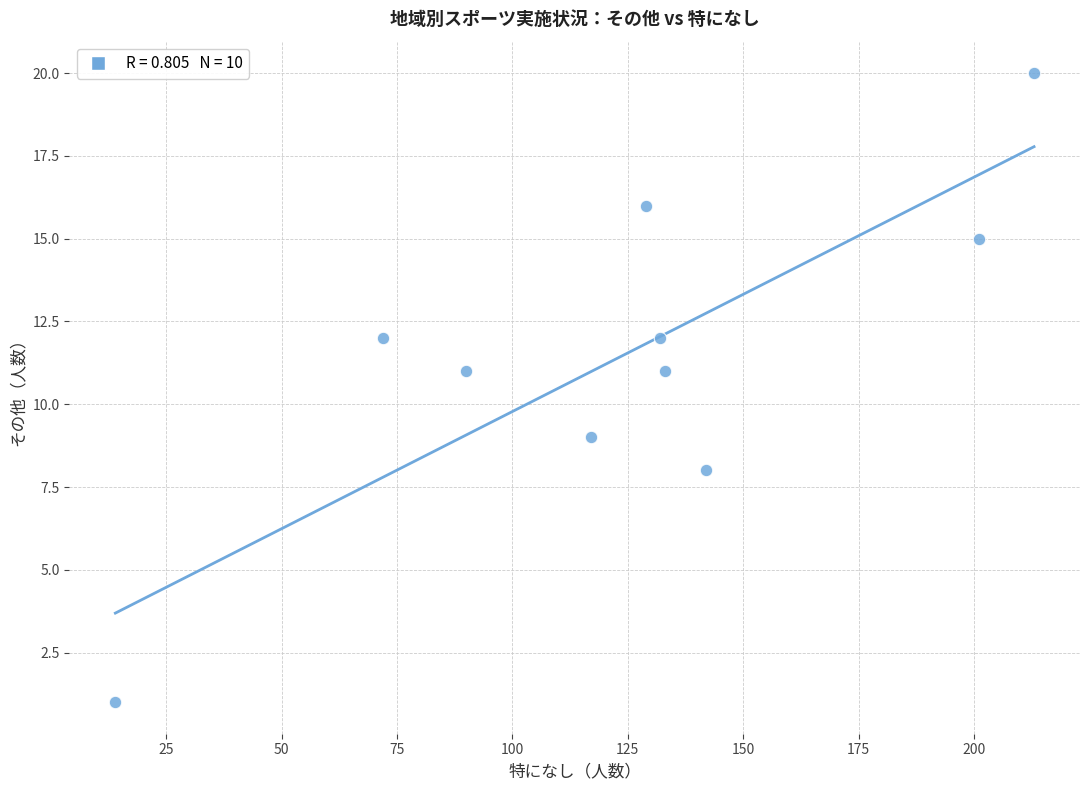

What is the range of X values (max minus min)?

199